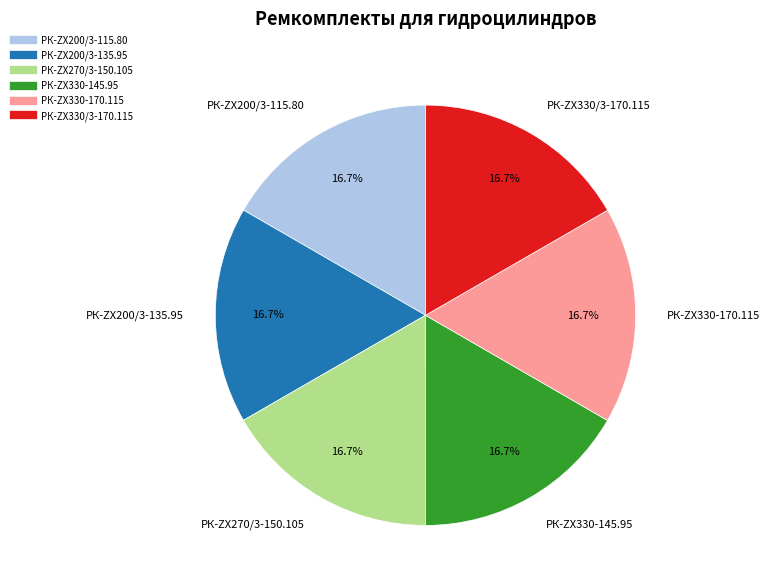

The РК-ZX270/3-150.105 slice represents 17% of the pie. True or false?

True